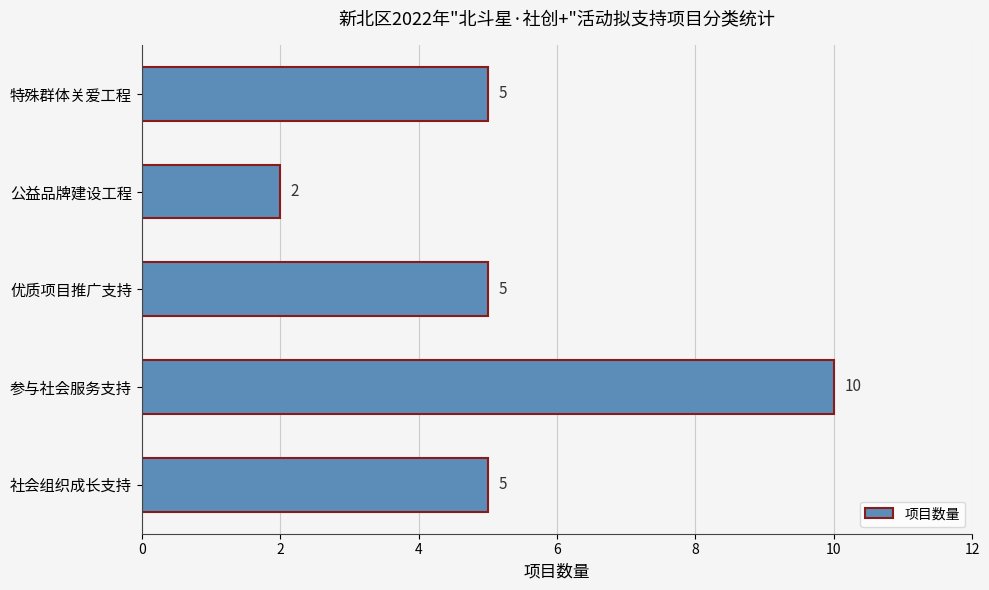

How many bars are there in total?

5